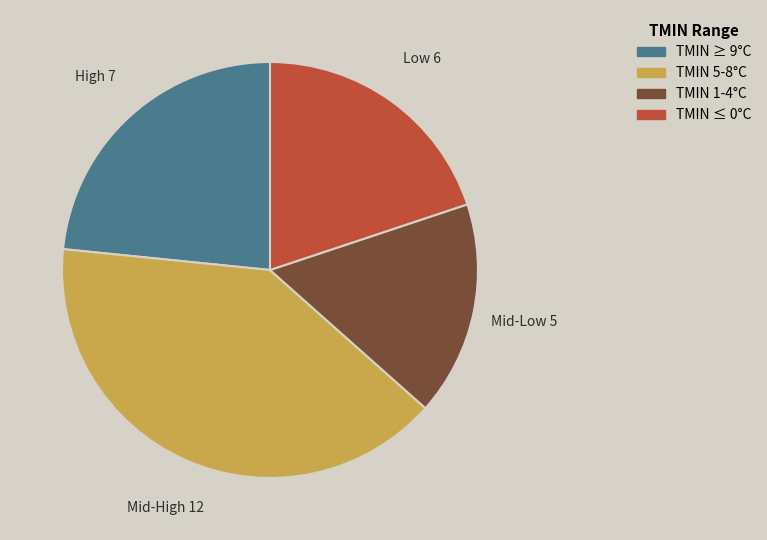

Does any single category account for the majority?

No